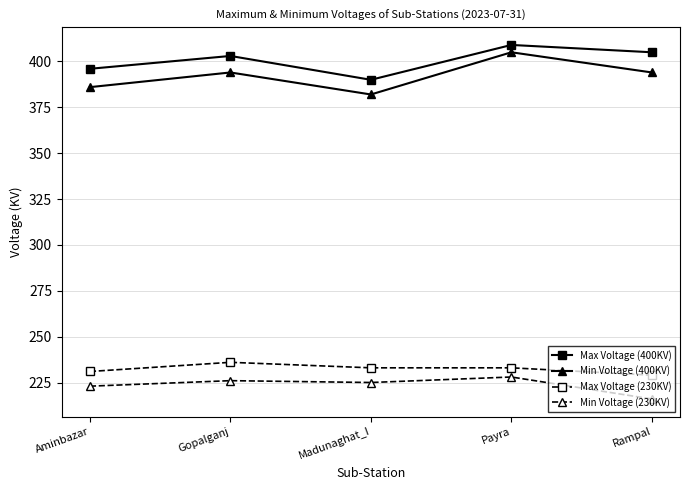

What is the label of the 2nd point from the left?

Gopalganj